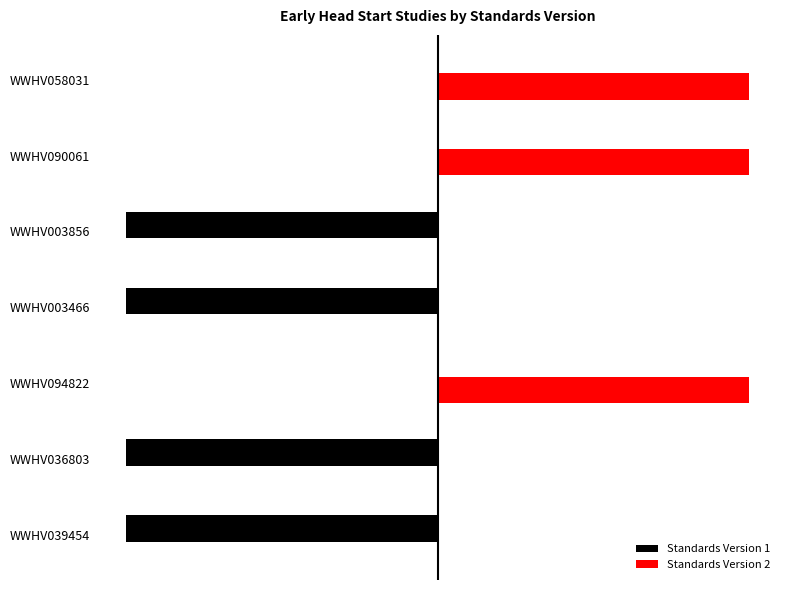

What is the value of the Standards Version 2 bar at the 6th from the left?

1